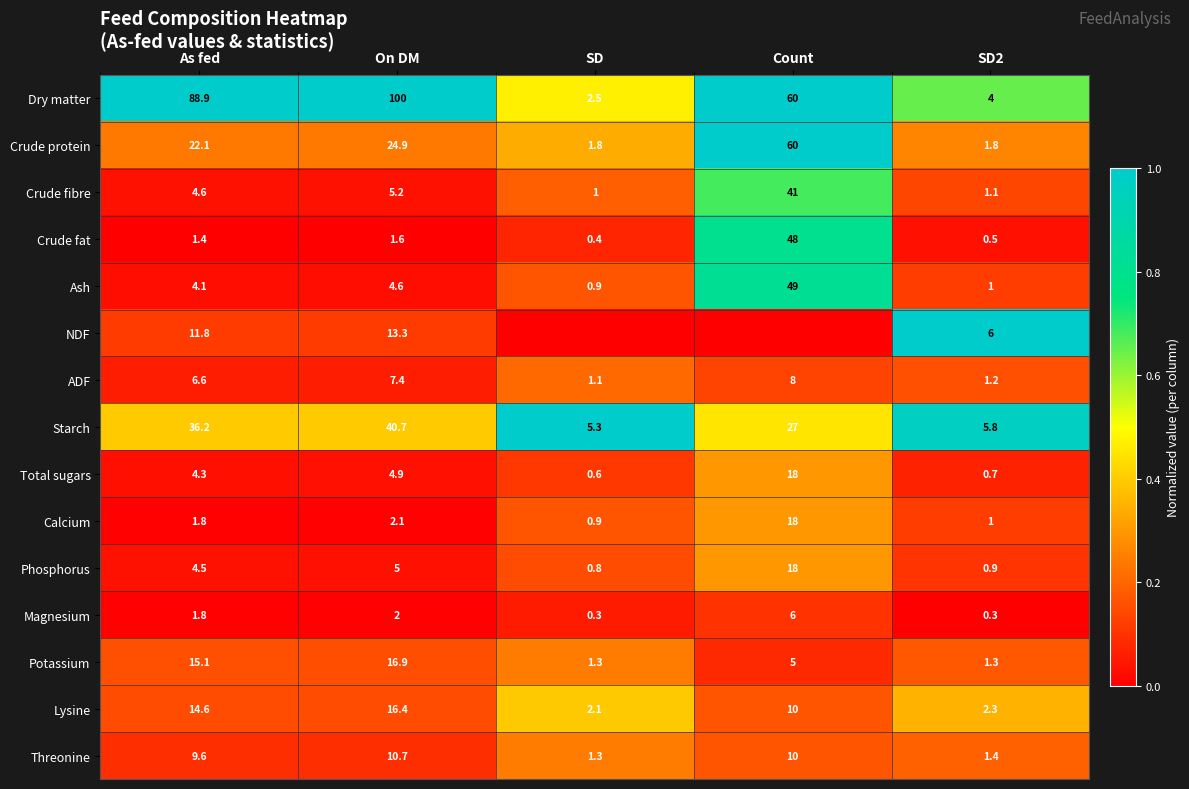

Where does the Potassium series first go above 5?

As fed